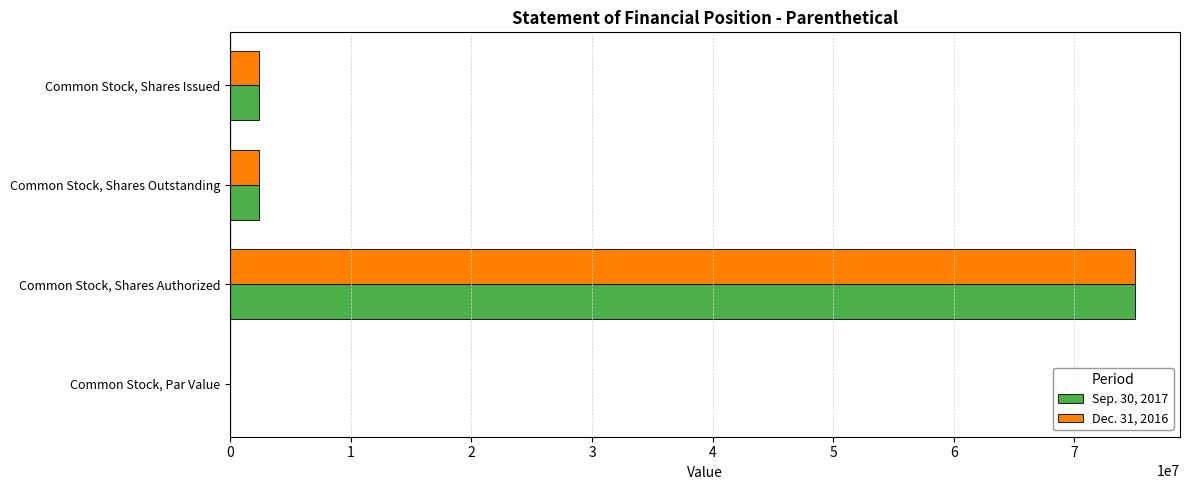

True or false: Dec. 31, 2016 has a value of 2377232.0 at Common Stock, Shares Outstanding.

True